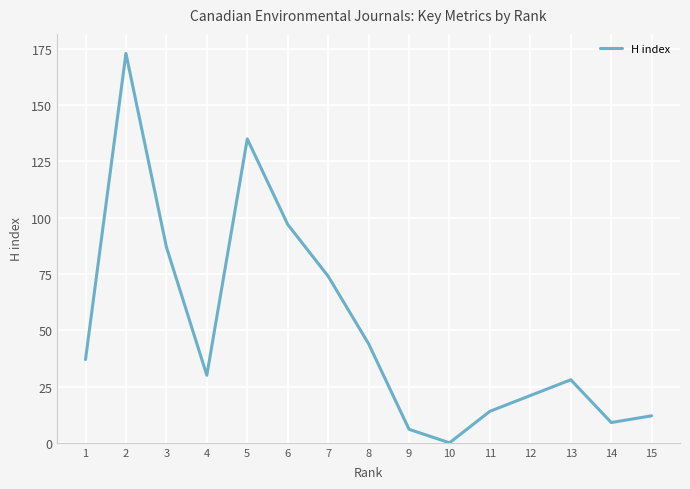

Count the number of categories in the chart.

15